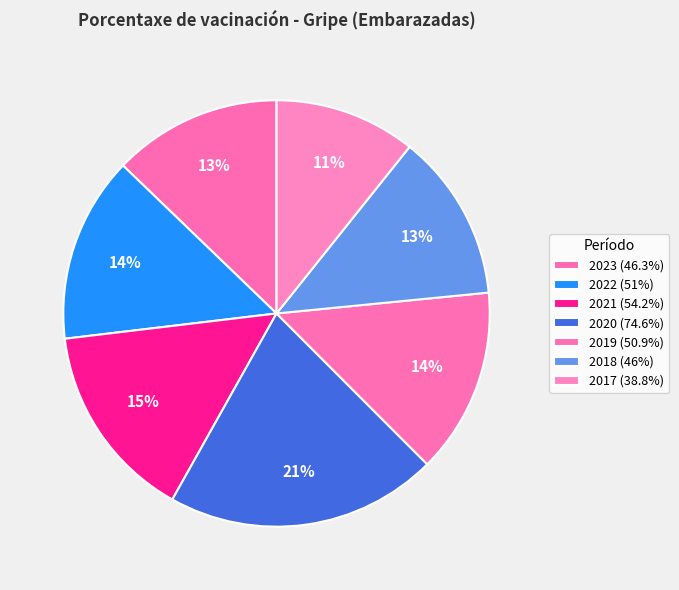

How many segments does this pie chart have?

7